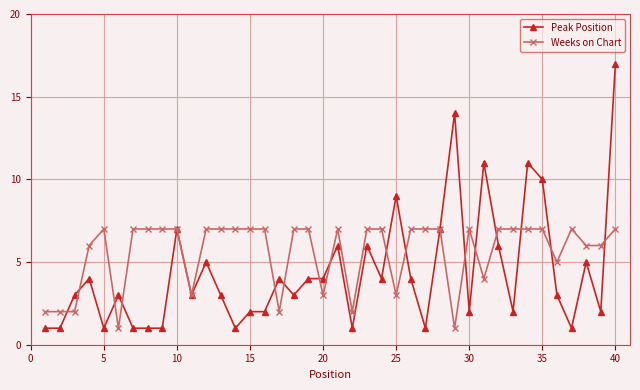

Rank the series by their maximum value, from highest to lowest.

Peak Position, Weeks on Chart